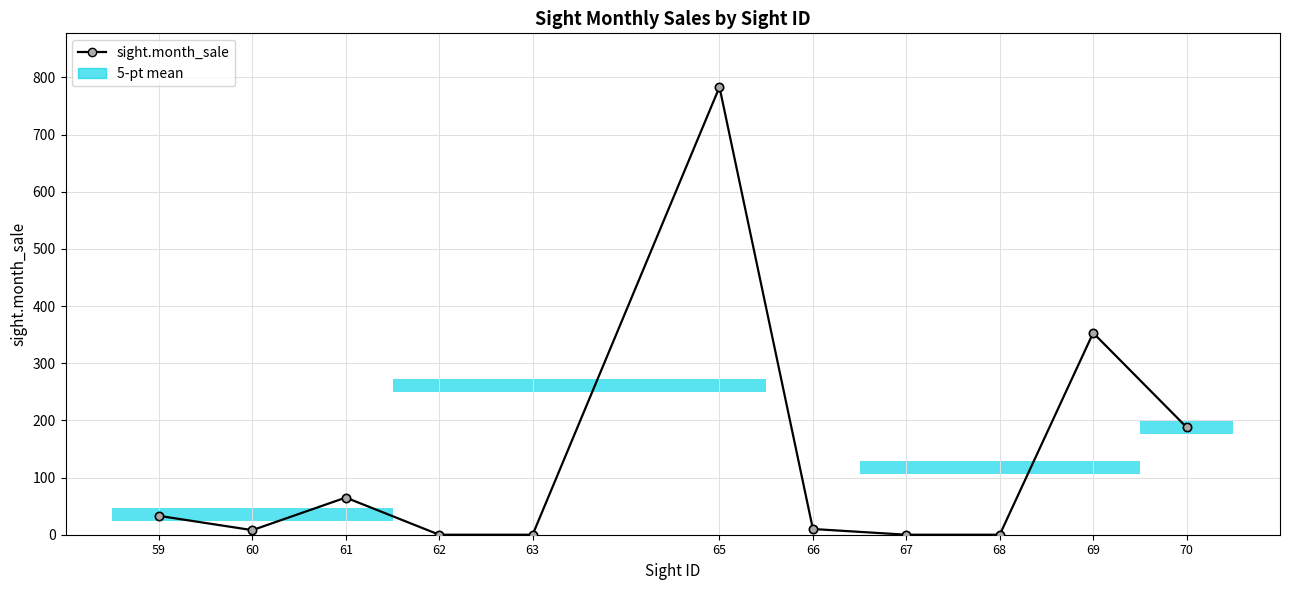

At which category does the chart reach its peak across all series?

65